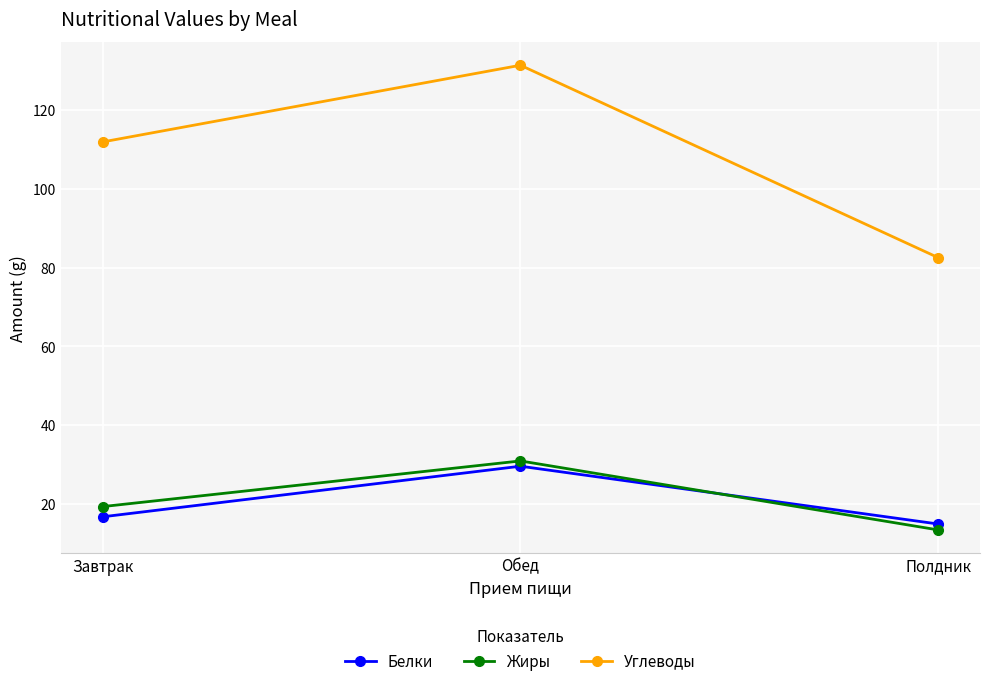

How many lines are shown in the chart?

3